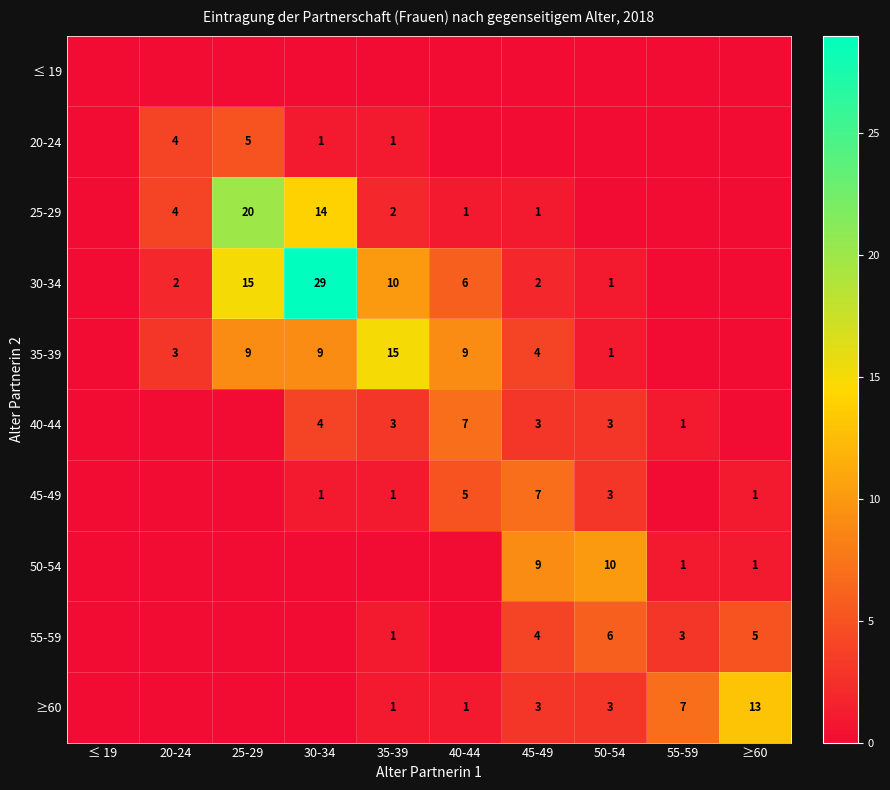

What is the sum of the 35-39 values at 20-24 and 50-54?

4